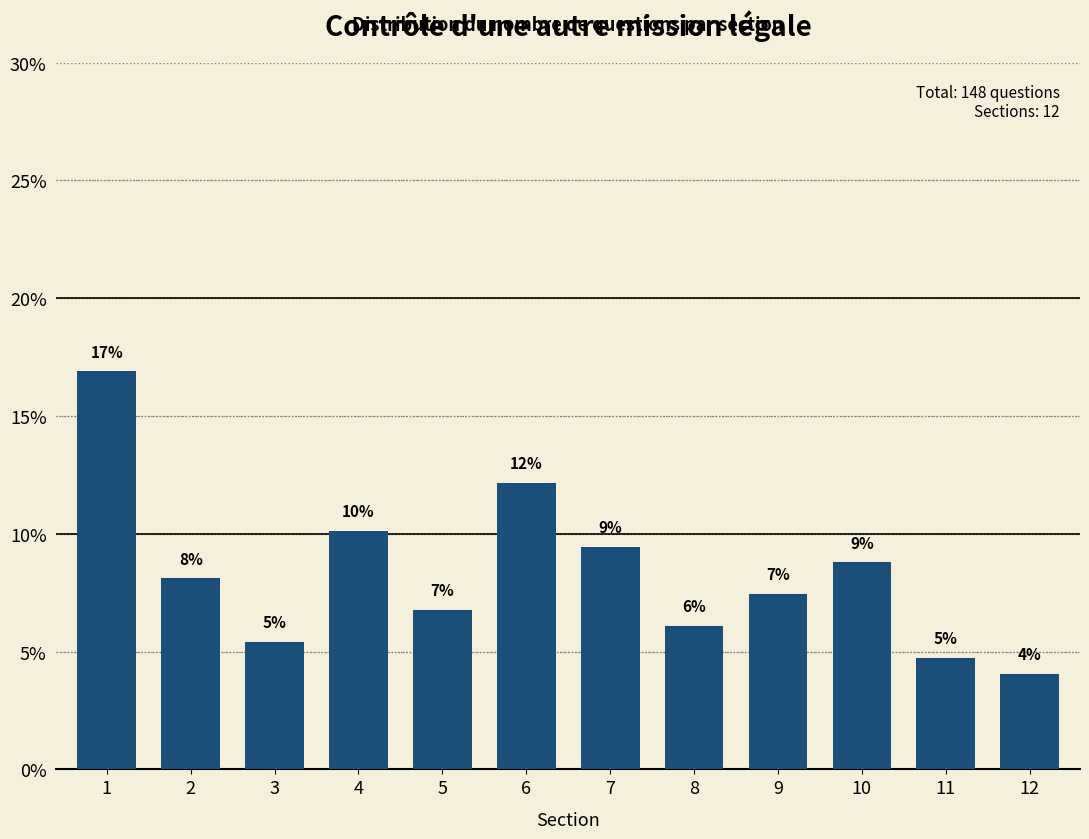

Are the bars horizontal?

No